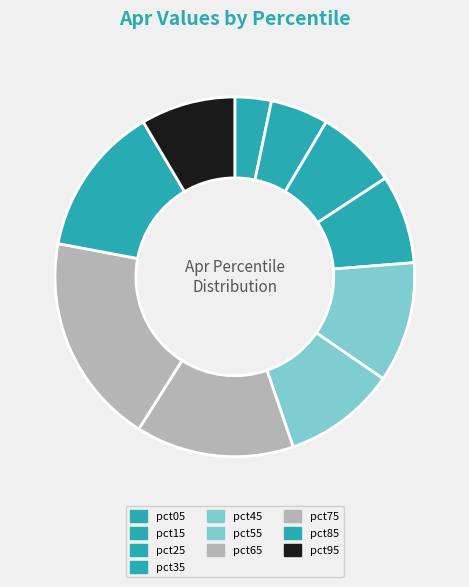

To the nearest percent, what percentage of the pie is pct45?

11%